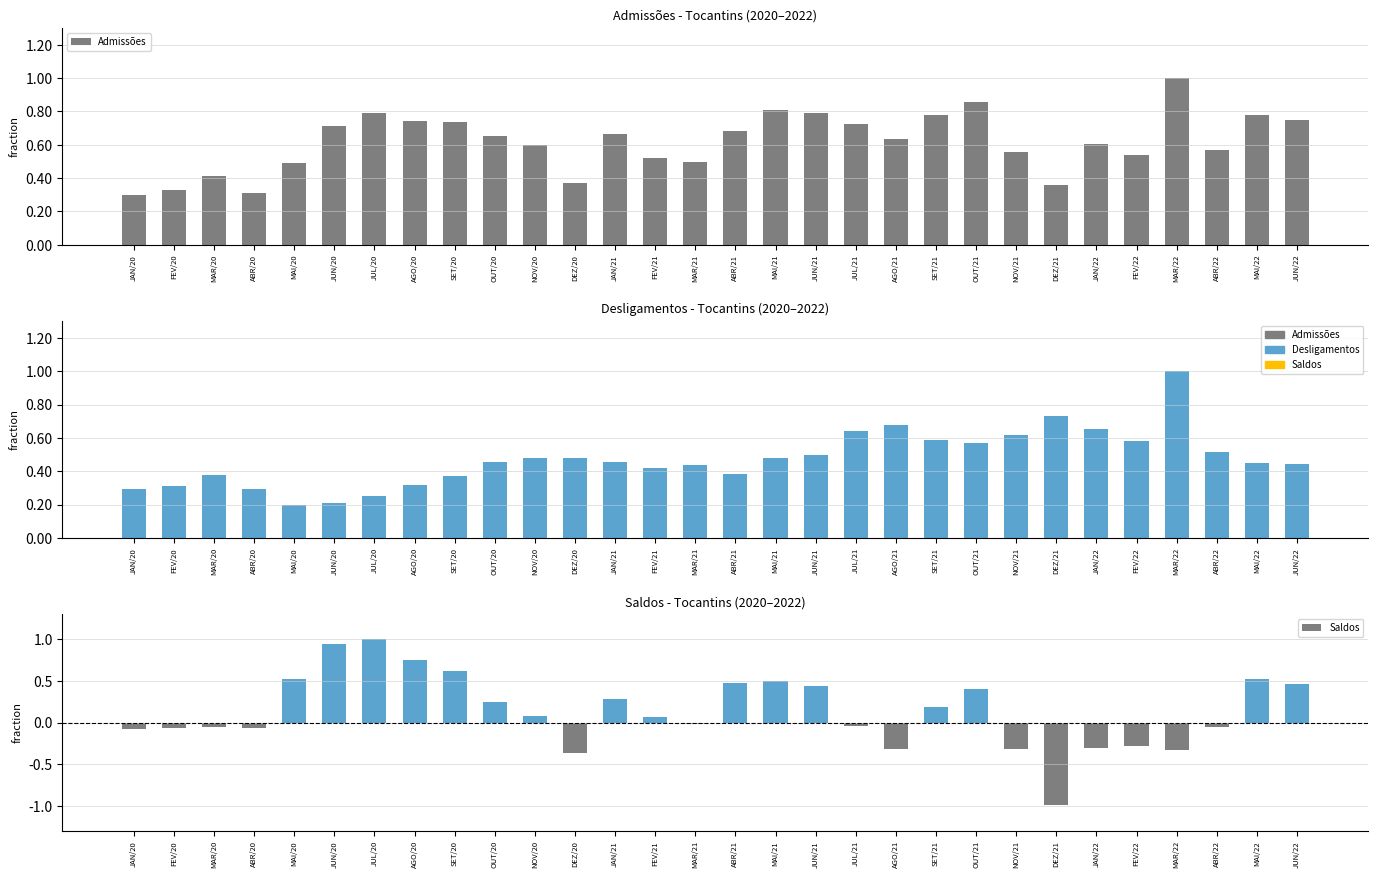

Reading left to right, what are all the values shown in this chart?

Admissões: JAN/20=0.3	FEV/20=0.3	MAR/20=0.4	ABR/20=0.3	MAI/20=0.5	JUN/20=0.7	JUL/20=0.8	AGO/20=0.7	SET/20=0.7	OUT/20=0.7	NOV/20=0.6	DEZ/20=0.4	JAN/21=0.7	FEV/21=0.5	MAR/21=0.5	ABR/21=0.7	MAI/21=0.8	JUN/21=0.8	JUL/21=0.7	AGO/21=0.6	SET/21=0.8	OUT/21=0.9	NOV/21=0.6	DEZ/21=0.4	JAN/22=0.6	FEV/22=0.5	MAR/22=1.0	ABR/22=0.6	MAI/22=0.8	JUN/22=0.7
Desligamentos: JAN/20=0.3	FEV/20=0.3	MAR/20=0.4	ABR/20=0.3	MAI/20=0.2	JUN/20=0.2	JUL/20=0.3	AGO/20=0.3	SET/20=0.4	OUT/20=0.5	NOV/20=0.5	DEZ/20=0.5	JAN/21=0.5	FEV/21=0.4	MAR/21=0.4	ABR/21=0.4	MAI/21=0.5	JUN/21=0.5	JUL/21=0.6	AGO/21=0.7	SET/21=0.6	OUT/21=0.6	NOV/21=0.6	DEZ/21=0.7	JAN/22=0.7	FEV/22=0.6	MAR/22=1.0	ABR/22=0.5	MAI/22=0.4	JUN/22=0.4
Saldos: JAN/20=-0.1	FEV/20=-0.1	MAR/20=-0.0	ABR/20=-0.1	MAI/20=0.5	JUN/20=0.9	JUL/20=1.0	AGO/20=0.7	SET/20=0.6	OUT/20=0.3	NOV/20=0.1	DEZ/20=-0.4	JAN/21=0.3	FEV/21=0.1	MAR/21=-0.0	ABR/21=0.5	MAI/21=0.5	JUN/21=0.4	JUL/21=-0.0	AGO/21=-0.3	SET/21=0.2	OUT/21=0.4	NOV/21=-0.3	DEZ/21=-1.0	JAN/22=-0.3	FEV/22=-0.3	MAR/22=-0.3	ABR/22=-0.1	MAI/22=0.5	JUN/22=0.5